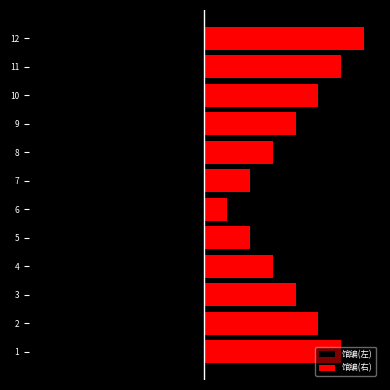

Is the value of 馆编(左) at 9 greater than the value of 馆编(右) at 10?

No